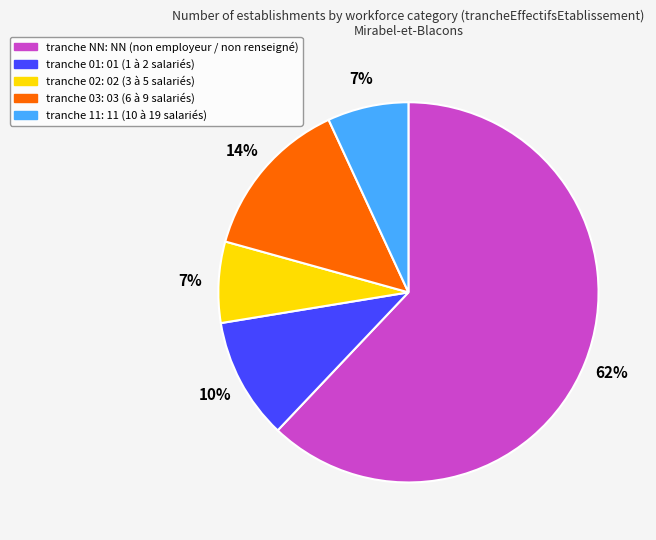

Does any single category account for the majority?

Yes